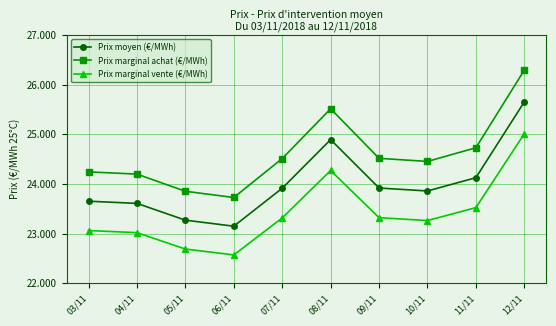

True or false: Prix marginal achat (€/MWh) and Prix moyen (€/MWh) intersect in this chart.

False